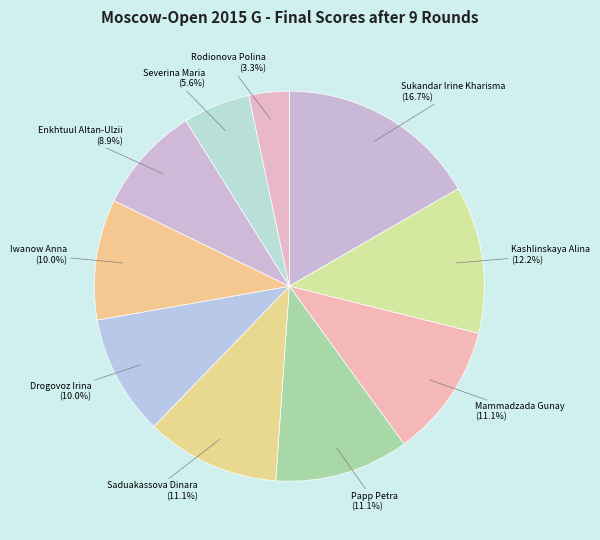

Do Severina Maria and Sukandar Irine Kharisma together represent more than half of the pie?

No